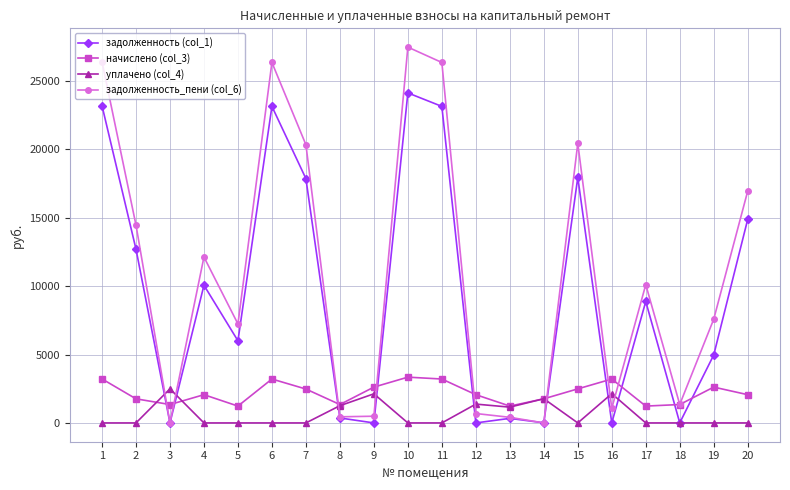

Between which two adjacent categories do начислено (col_3) and задолженность (col_1) first intersect?

2 and 3